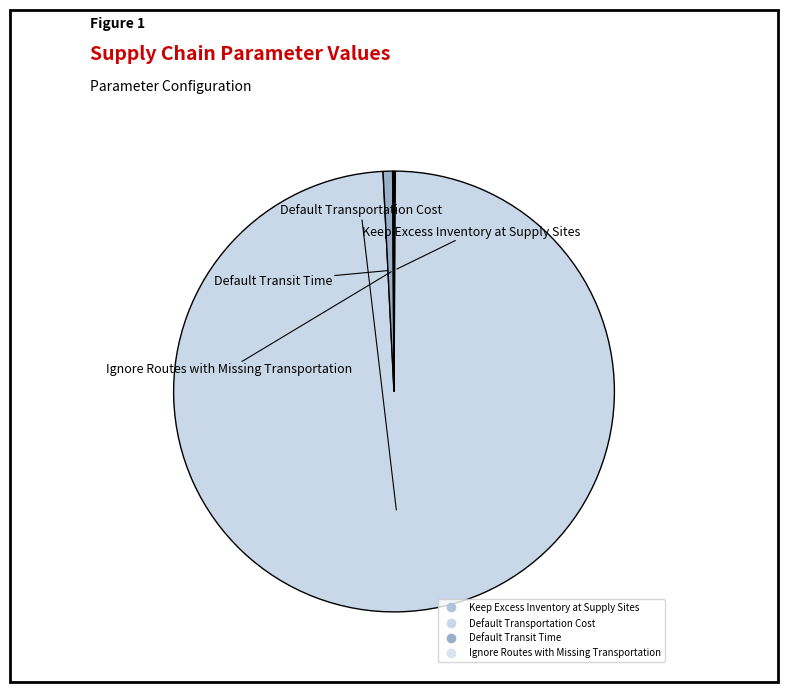

How many slices are in this pie chart?

4